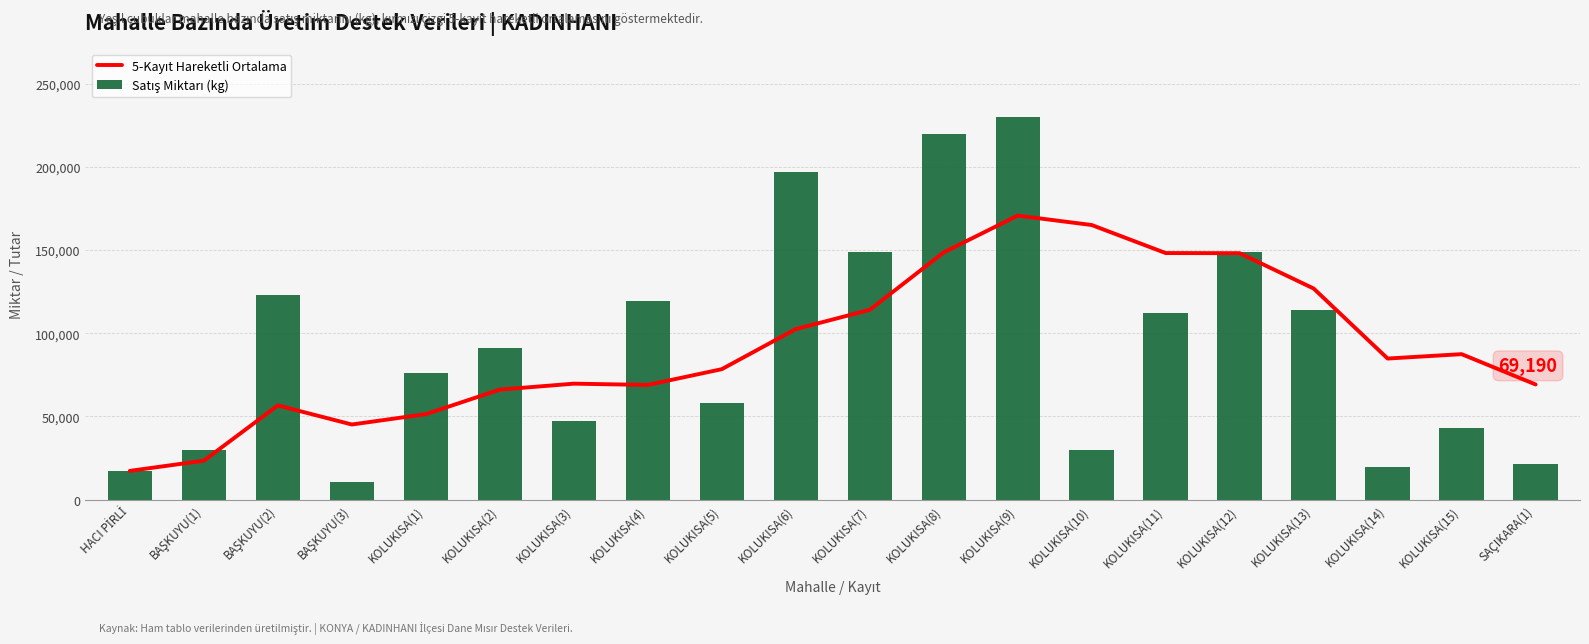

Is it true that Satış Miktarı (kg) equals 47162.3 at KOLUKISA(12)?

False